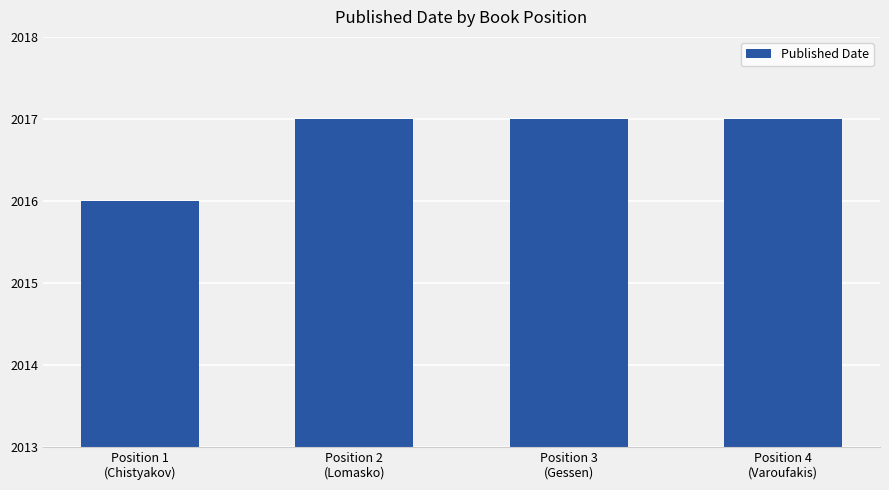

What is the sum of all values?

8067